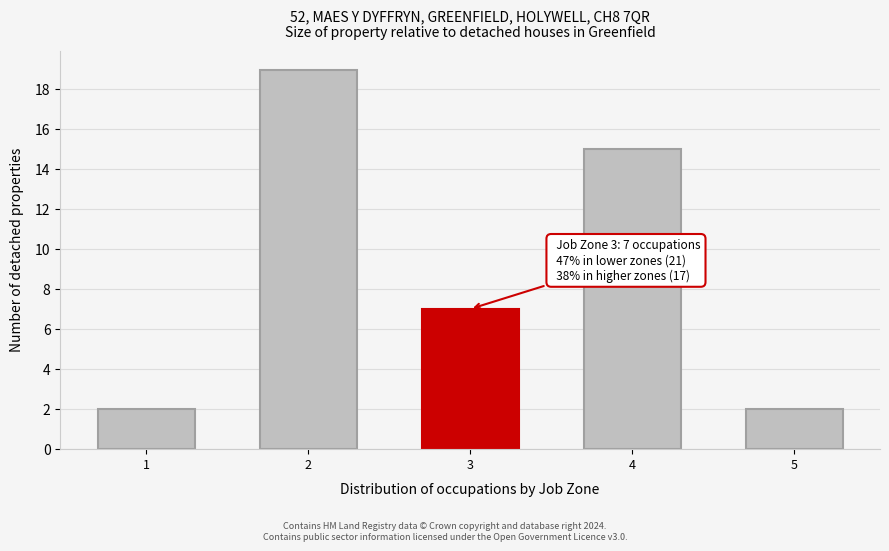

Reading right to left, transcribe all the data shown in this chart.

2	15	7	19	2